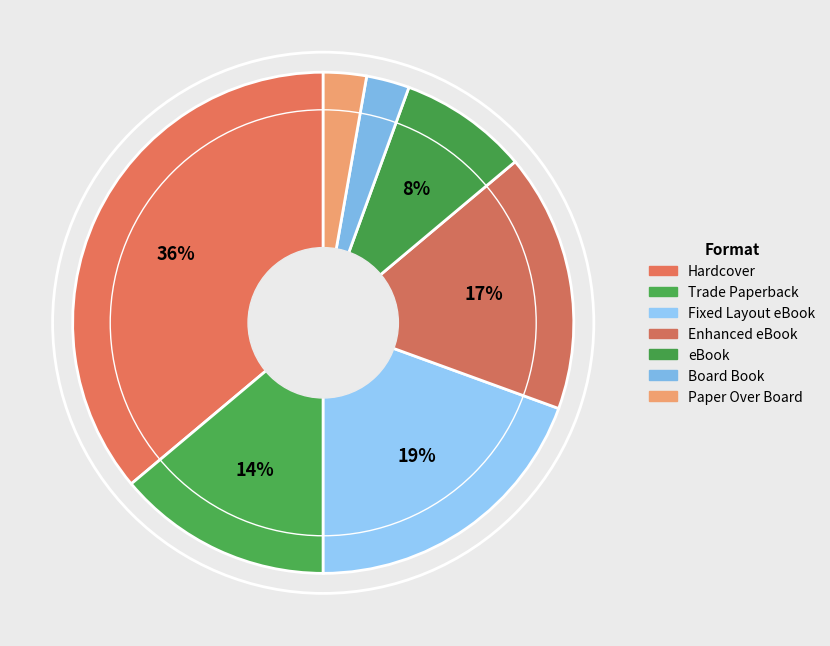

True or false: Enhanced eBook accounts for 11% of the total.

False